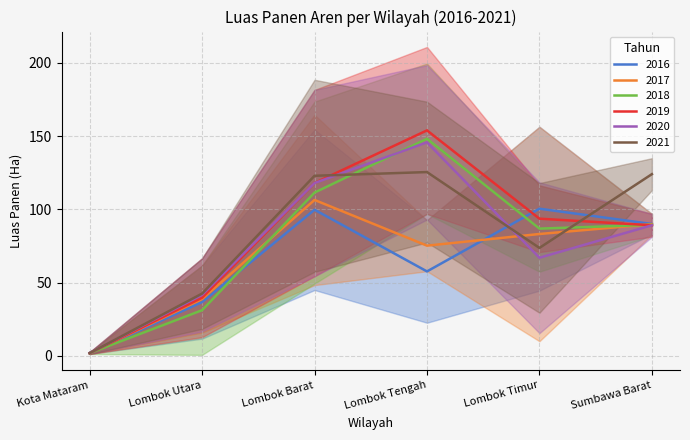

True or false: Luas Panen 2018 has more than 2 interior local peaks.

False